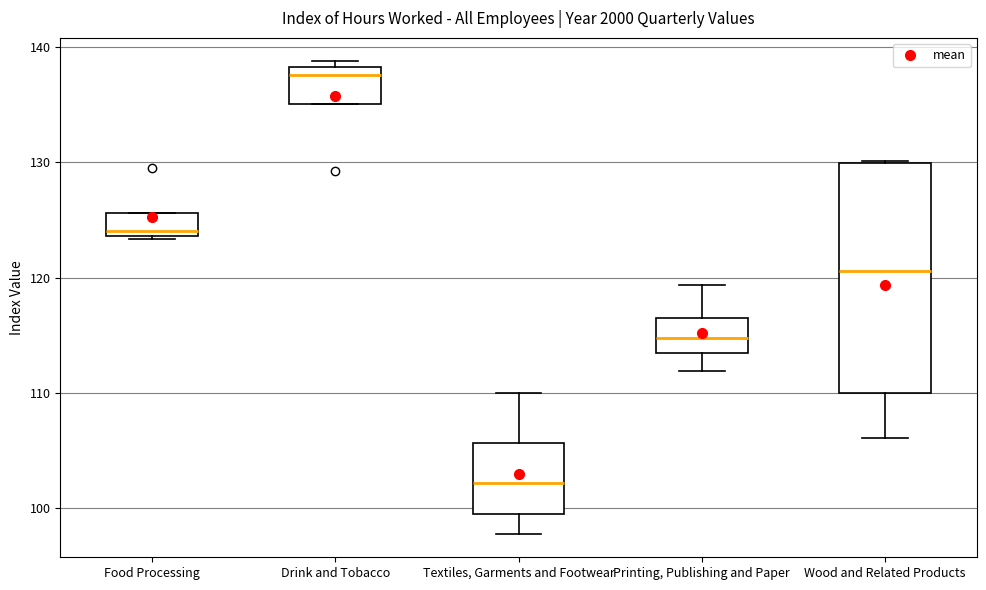

Which box has the lowest median line?

Textiles, Garments and Footwear